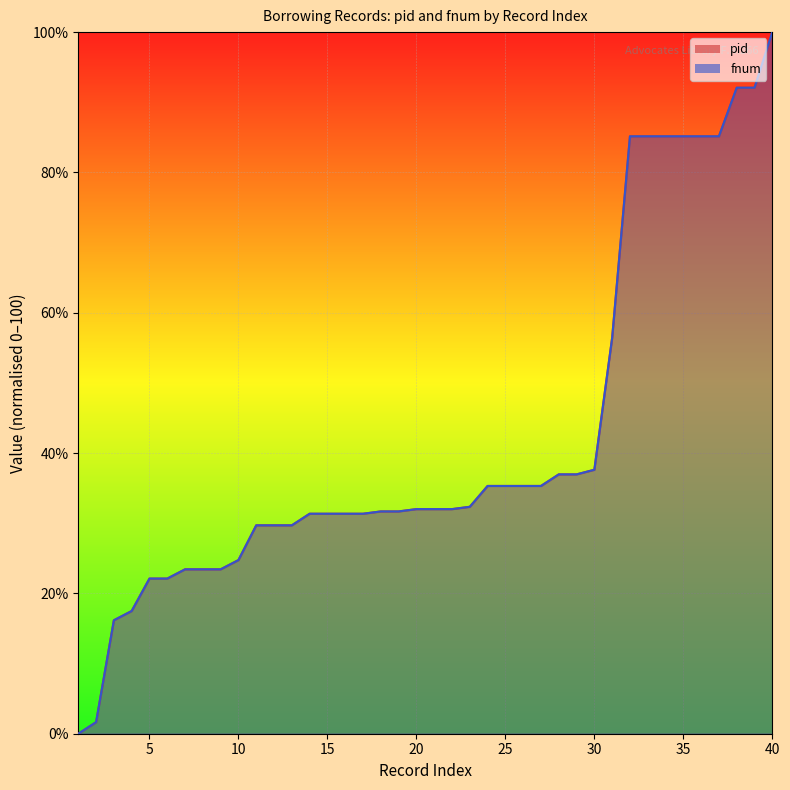

True or false: fnum and pid cross at least once.

False